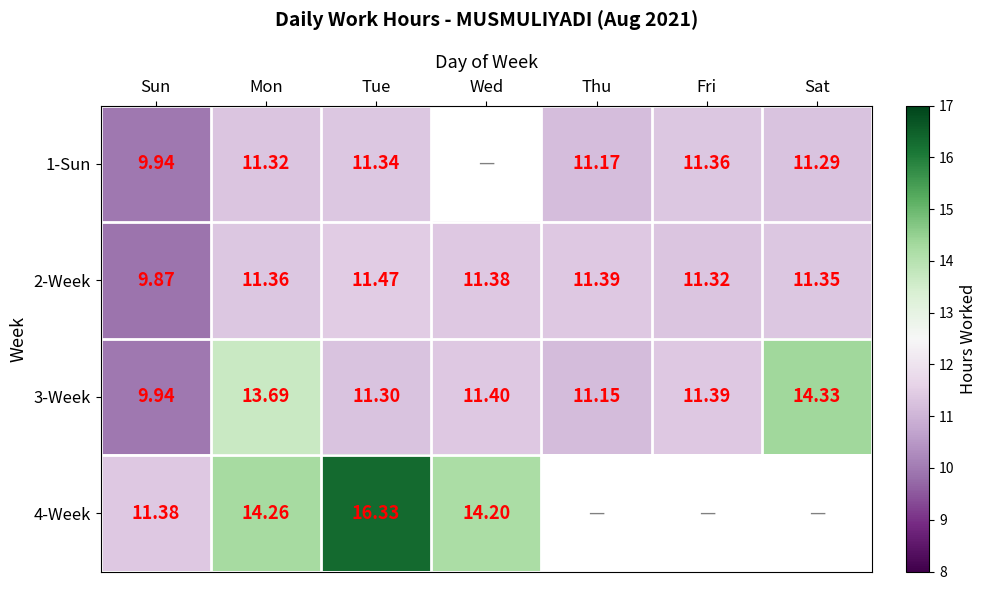

At which category is the sum across all series the highest?

Mon